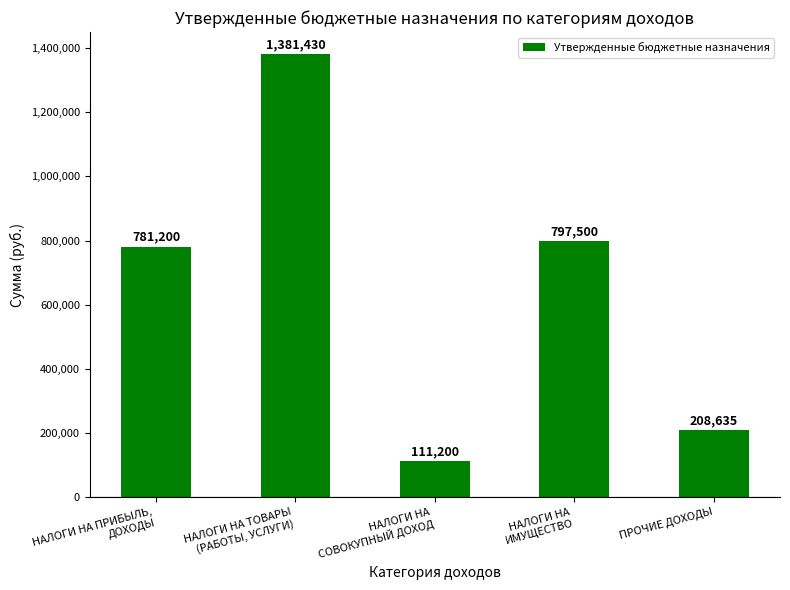

What position from the left is НАЛОГИ НА ПРИБЫЛЬ,
ДОХОДЫ?

1